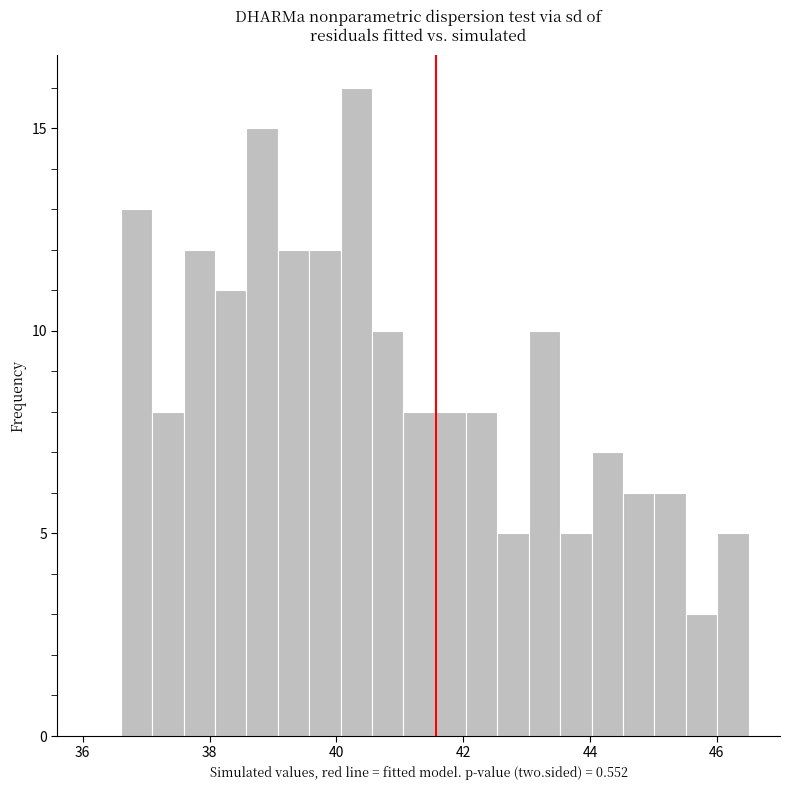

Read against the x-axis, roughly where is the centre of the tallest bar?

40.4